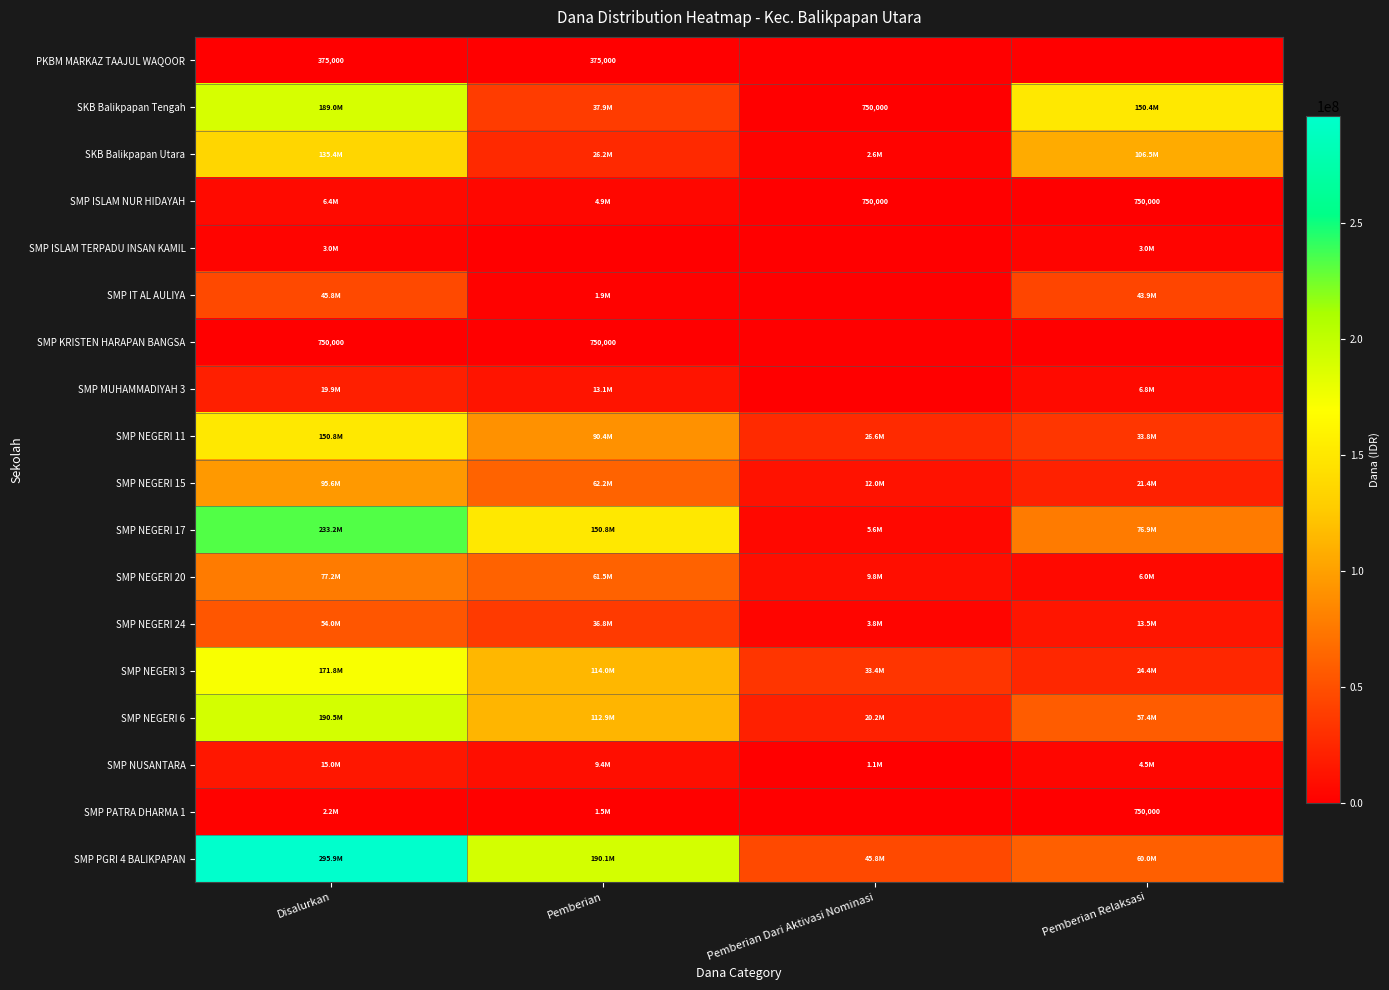

Which has a higher value, Disalurkan or Pemberian?

Disalurkan